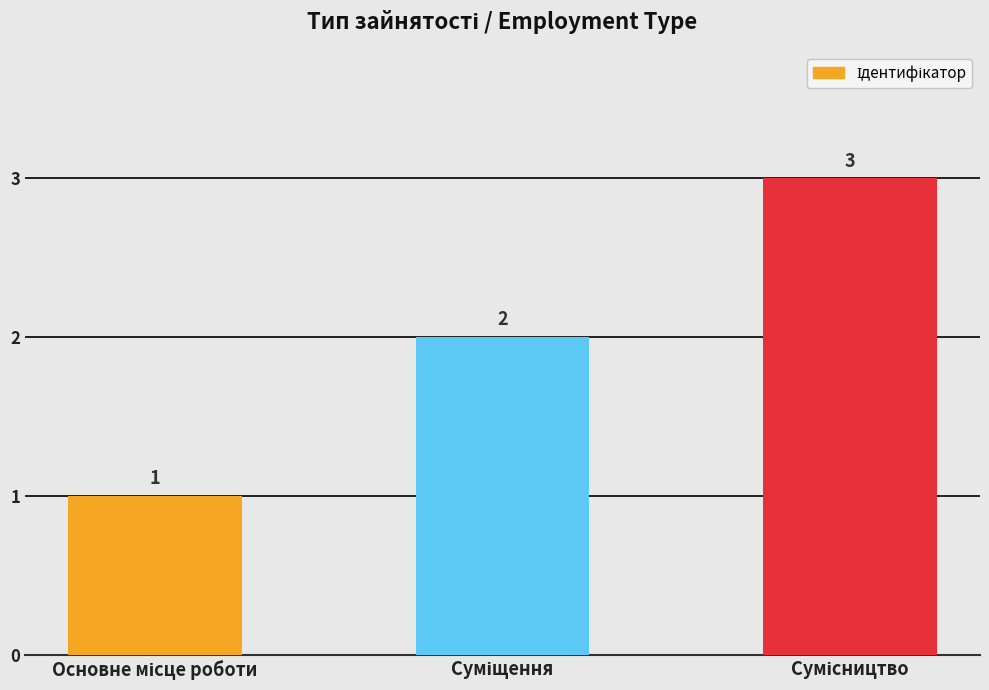

What is the sum of all values?

6